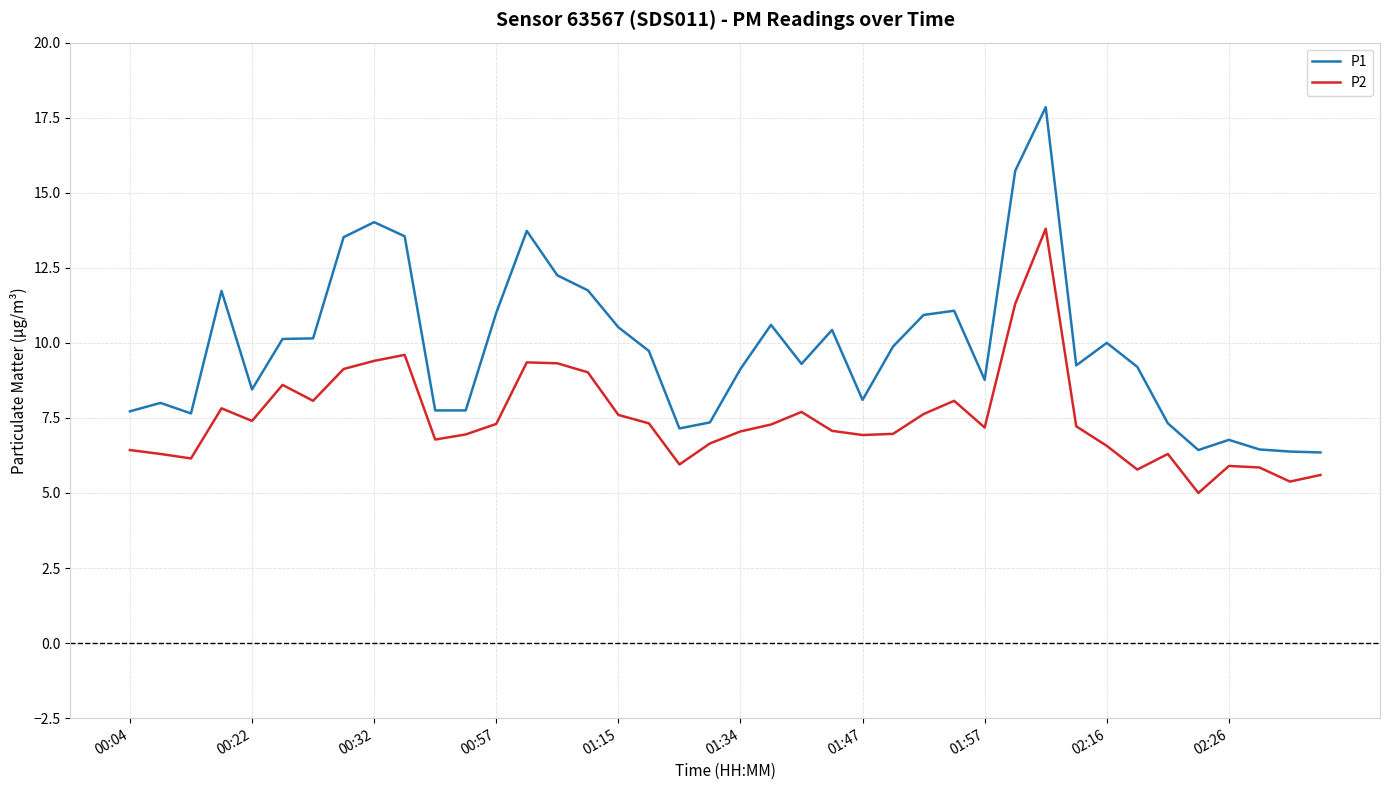

Rank the series by their average value, from lowest to highest.

P2, P1